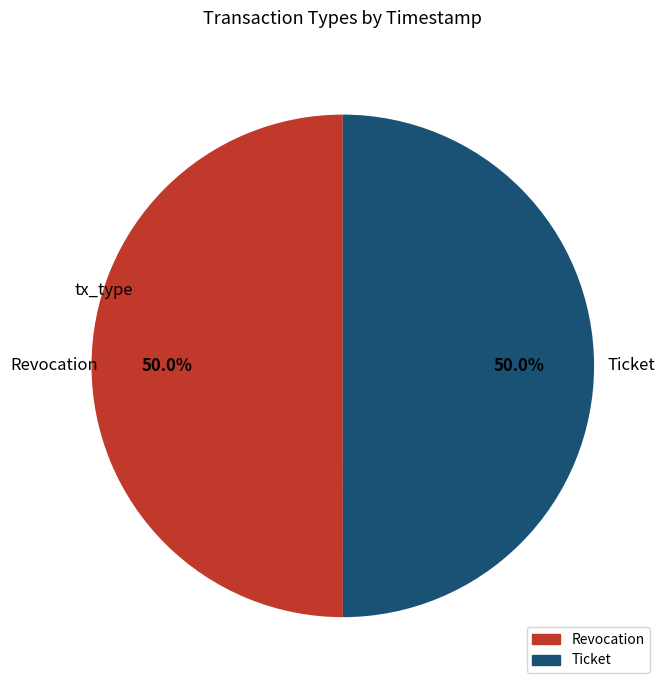

Count the number of slices in the pie.

2